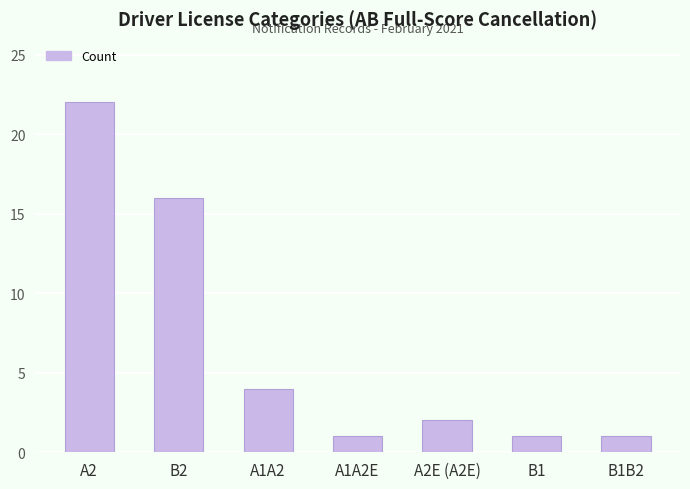

Reading left to right, list all the values displayed in this chart.

22	16	4	1	2	1	1